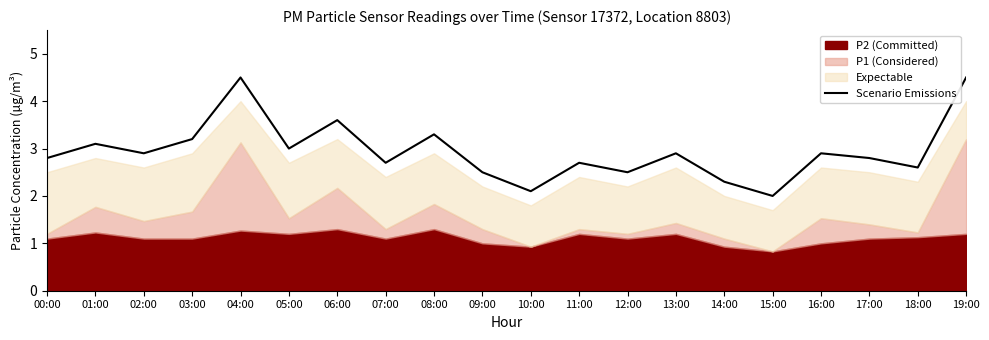

Rank the categories by value from highest to lowest.

04:00, 19:00, 06:00, 08:00, 03:00, 01:00, 05:00, 02:00, 13:00, 16:00, 00:00, 17:00, 07:00, 11:00, 18:00, 09:00, 12:00, 14:00, 10:00, 15:00